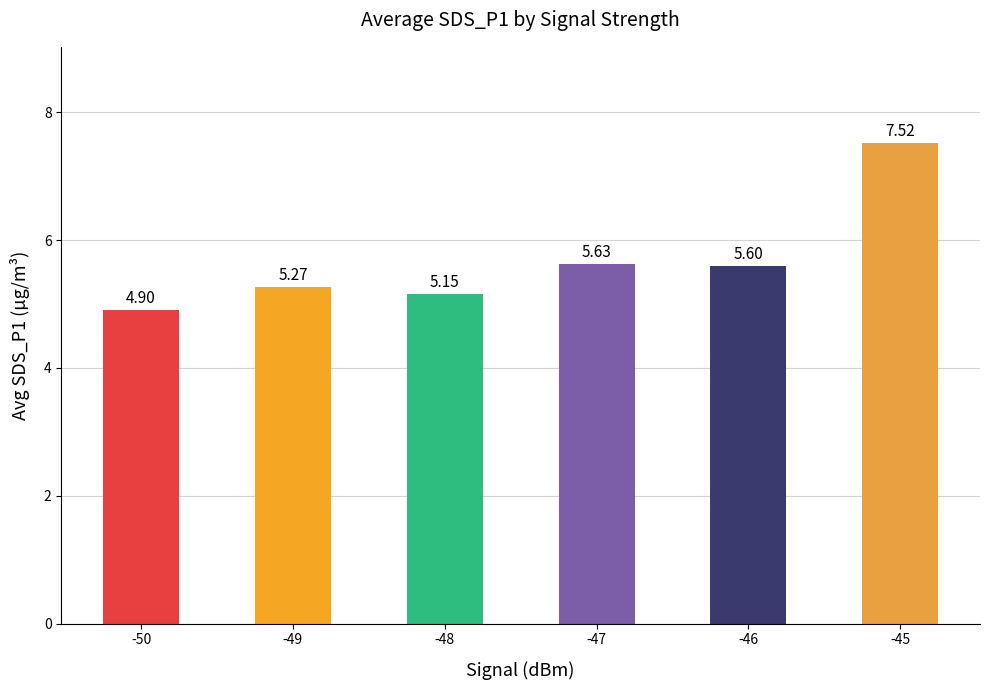

List the labels in order of value, smallest first.

-50, -48, -49, -46, -47, -45